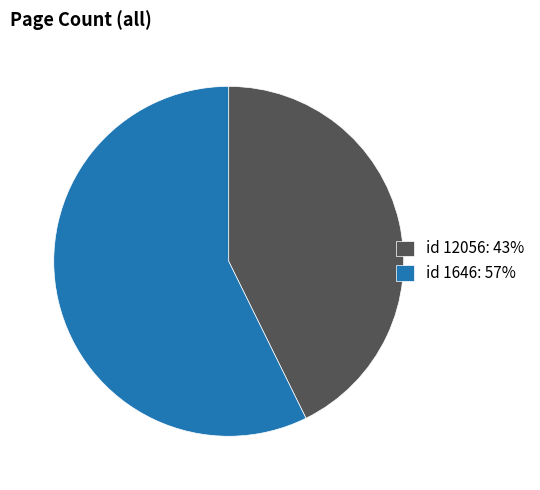

What is the largest slice in the pie chart?

id 1646: 57%